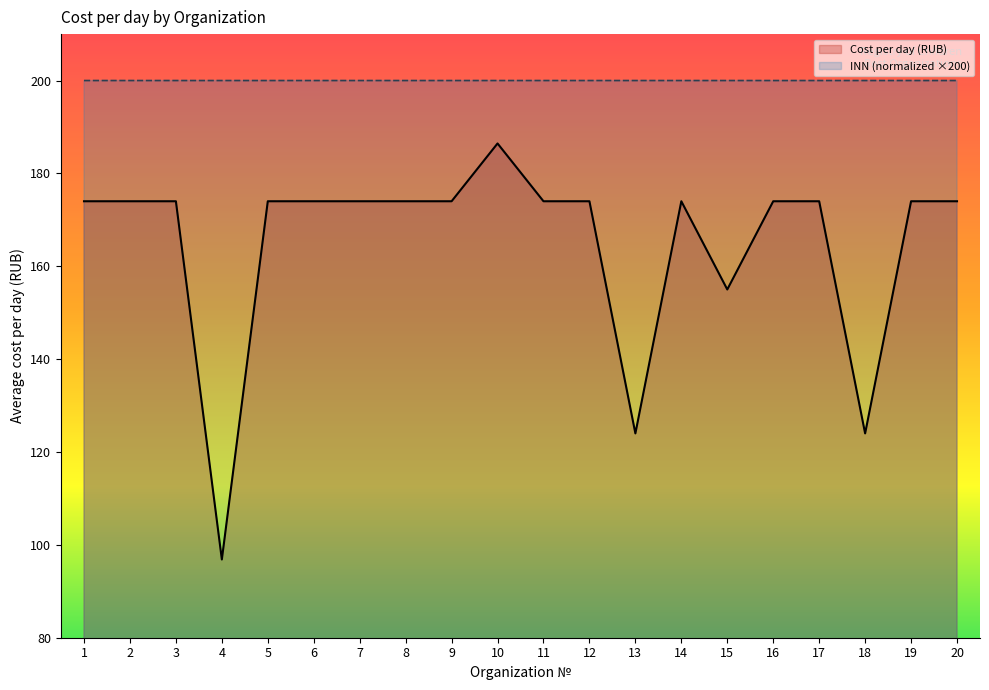

What is the sum of the INN values at 19 and 16?

400.0